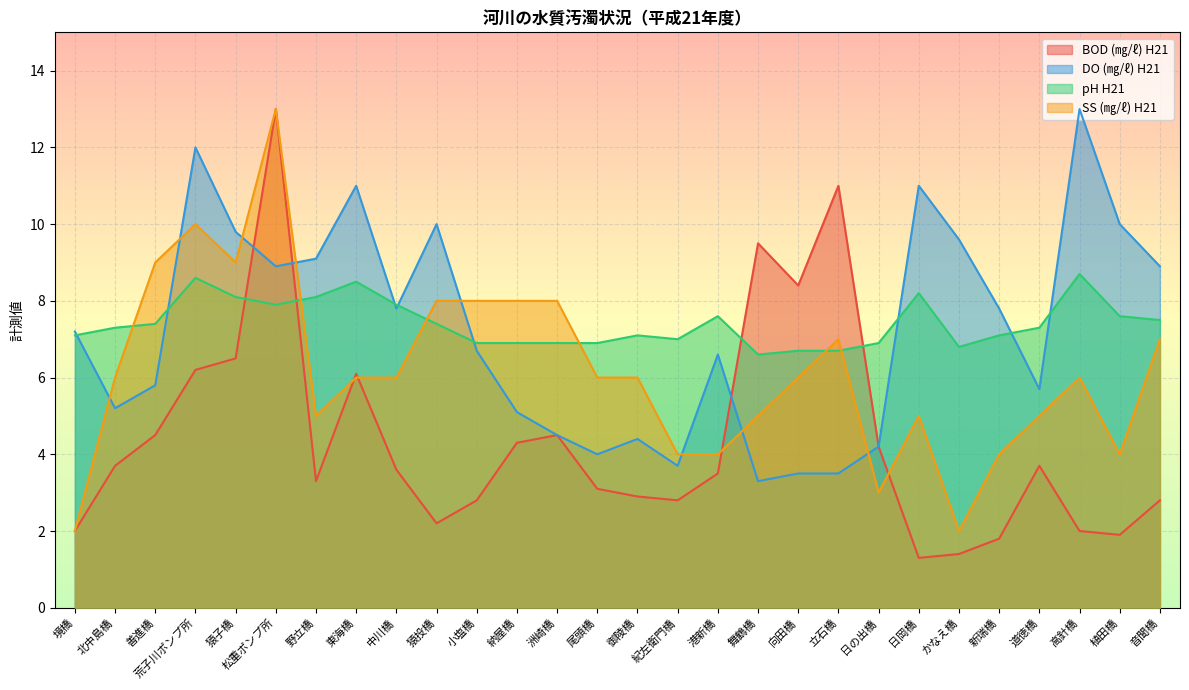

What is the difference between the maximum and minimum values in the BOD_21 series?

11.7